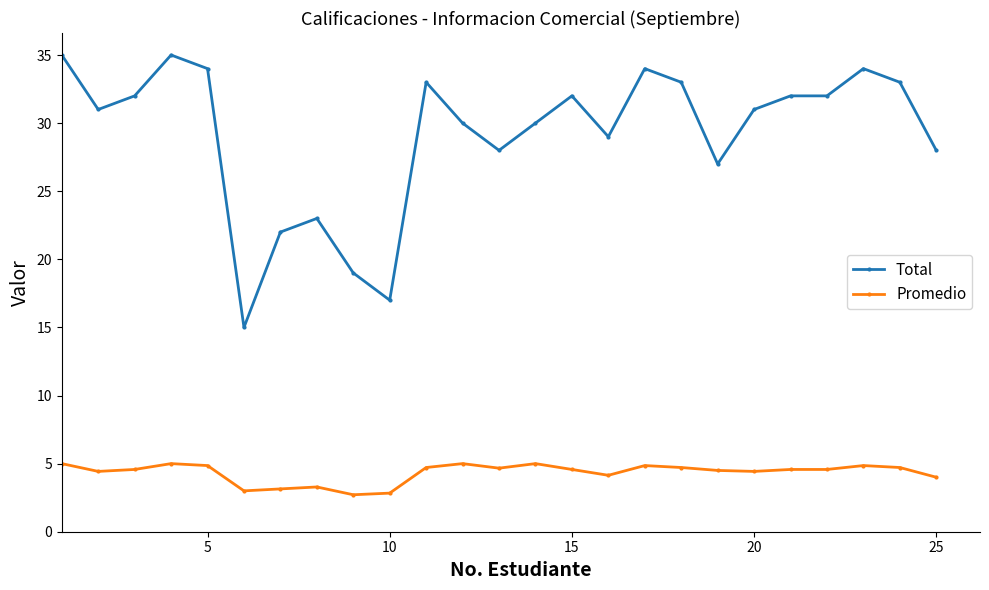

True or false: Promedio and Total intersect in this chart.

False